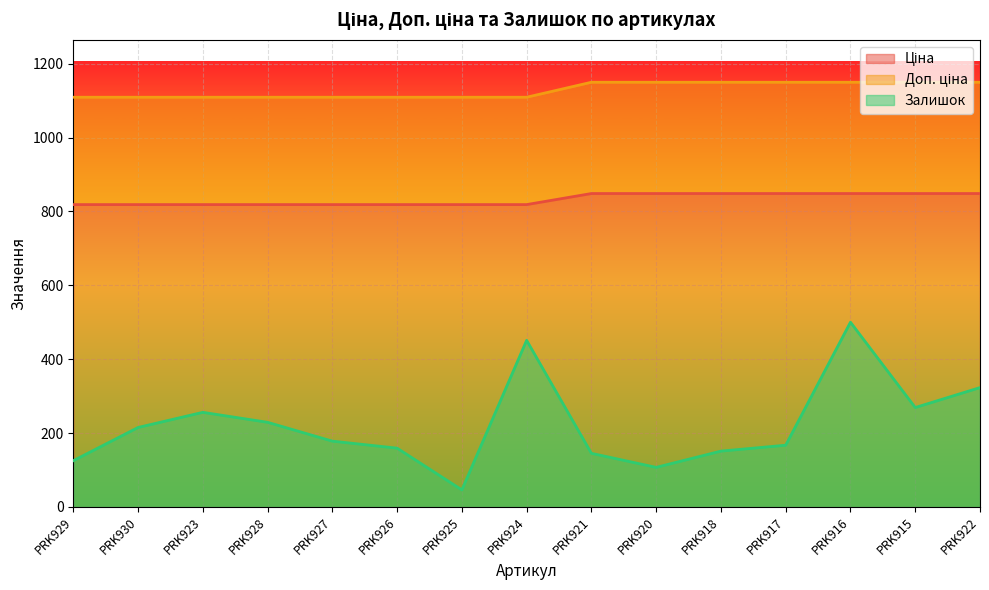

At which label is Доп. ціна closest to 1129?

PRK929